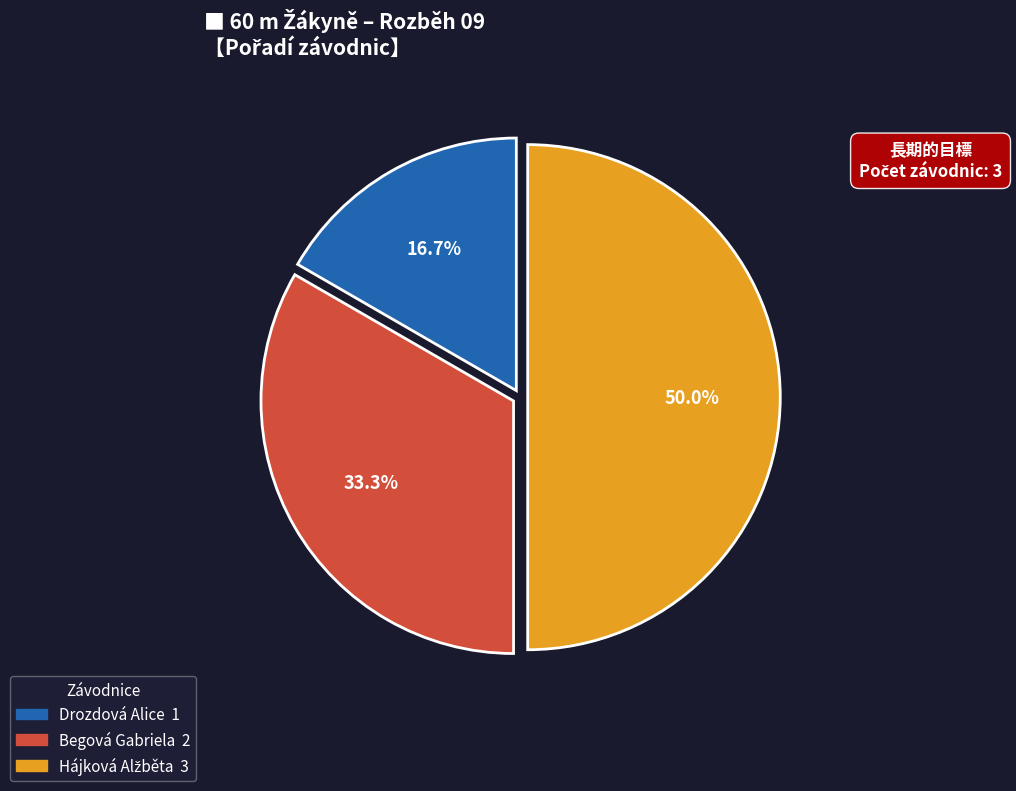

Which category has the smallest portion of the pie?

Drozdová Alice